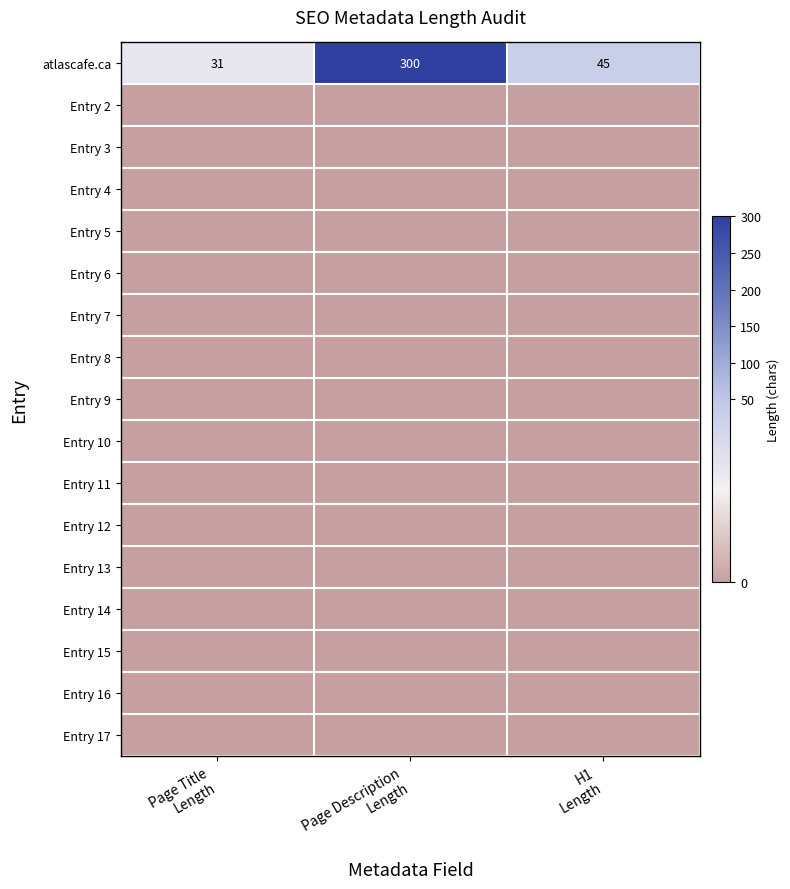

Count the number of categories in the chart.

3